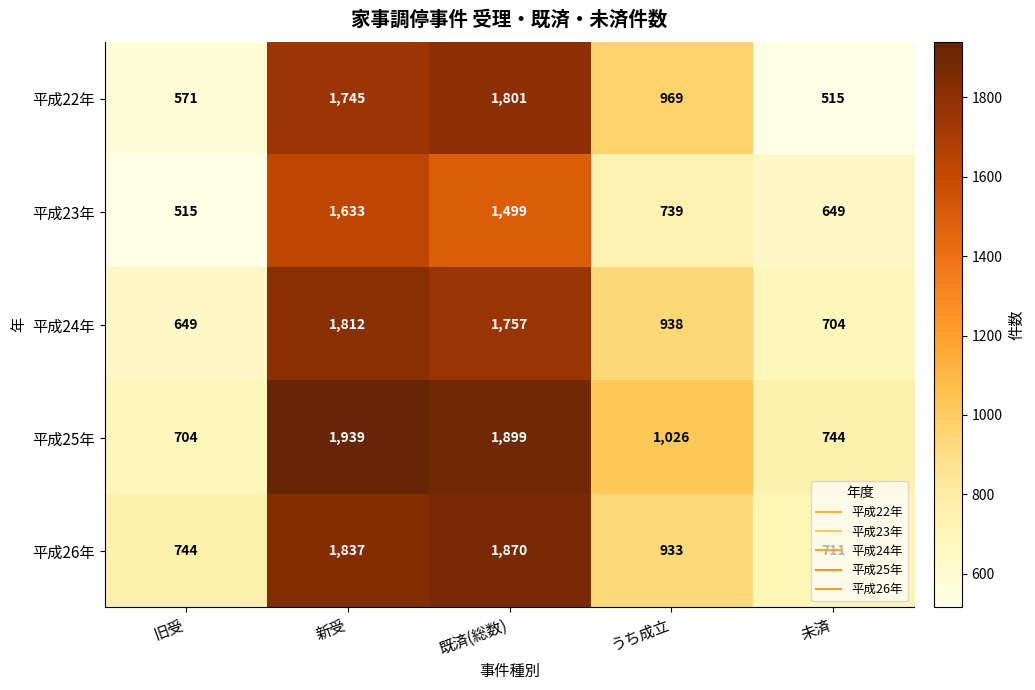

What is the spread (max minus min) of values at うち成立?

287